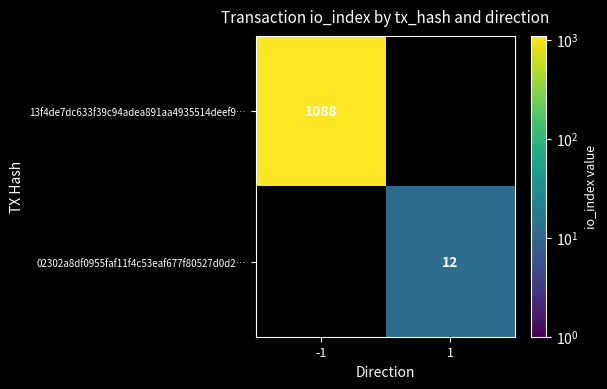

Is the value of 02302a8df0955faf11f4c53eaf677f80527d0d2… at 1 greater than the value of 13f4de7dc633f39c94adea891aa4935514deef9… at -1?

No